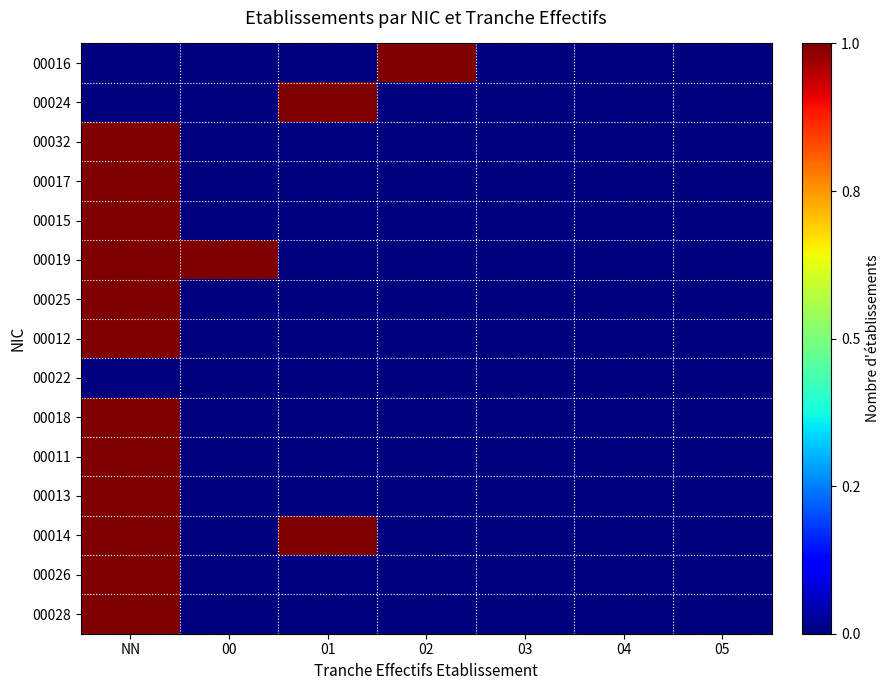

Reading right to left, what are all the values shown in this chart?

00016: 05=0	04=0	03=0	02=1	01=0	00=0	NN=0
00024: 05=0	04=0	03=0	02=0	01=1	00=0	NN=0
00032: 05=0	04=0	03=0	02=0	01=0	00=0	NN=1
00017: 05=0	04=0	03=0	02=0	01=0	00=0	NN=1
00015: 05=0	04=0	03=0	02=0	01=0	00=0	NN=1
00019: 05=0	04=0	03=0	02=0	01=0	00=1	NN=1
00025: 05=0	04=0	03=0	02=0	01=0	00=0	NN=1
00012: 05=0	04=0	03=0	02=0	01=0	00=0	NN=1
00022: 05=0	04=0	03=0	02=0	01=0	00=0	NN=0
00018: 05=0	04=0	03=0	02=0	01=0	00=0	NN=1
00011: 05=0	04=0	03=0	02=0	01=0	00=0	NN=1
00013: 05=0	04=0	03=0	02=0	01=0	00=0	NN=1
00014: 05=0	04=0	03=0	02=0	01=1	00=0	NN=1
00026: 05=0	04=0	03=0	02=0	01=0	00=0	NN=1
00028: 05=0	04=0	03=0	02=0	01=0	00=0	NN=1